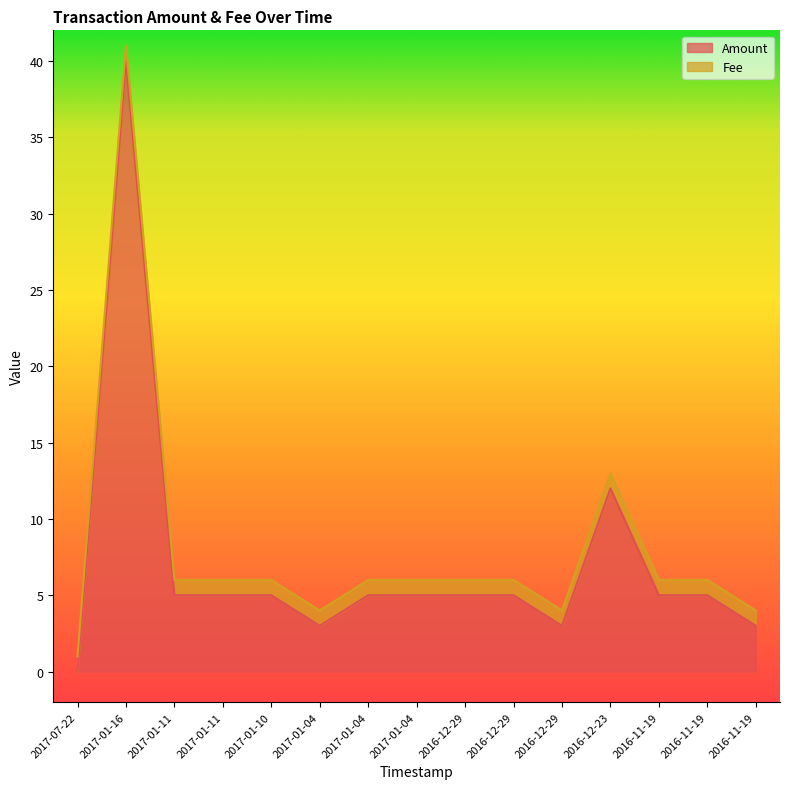

The value at 2016-11-19 is 5. True or false?

True